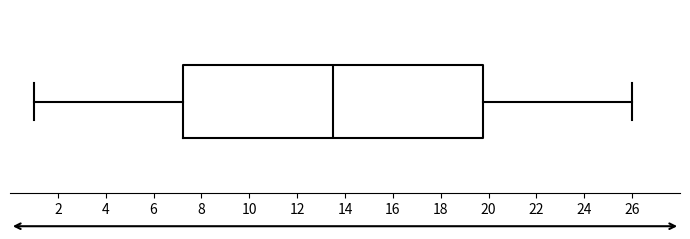

Where does the median line of the box sit on the x-axis? The values are not printed on the chart, so give them approximately, as read against the axis.

13.6